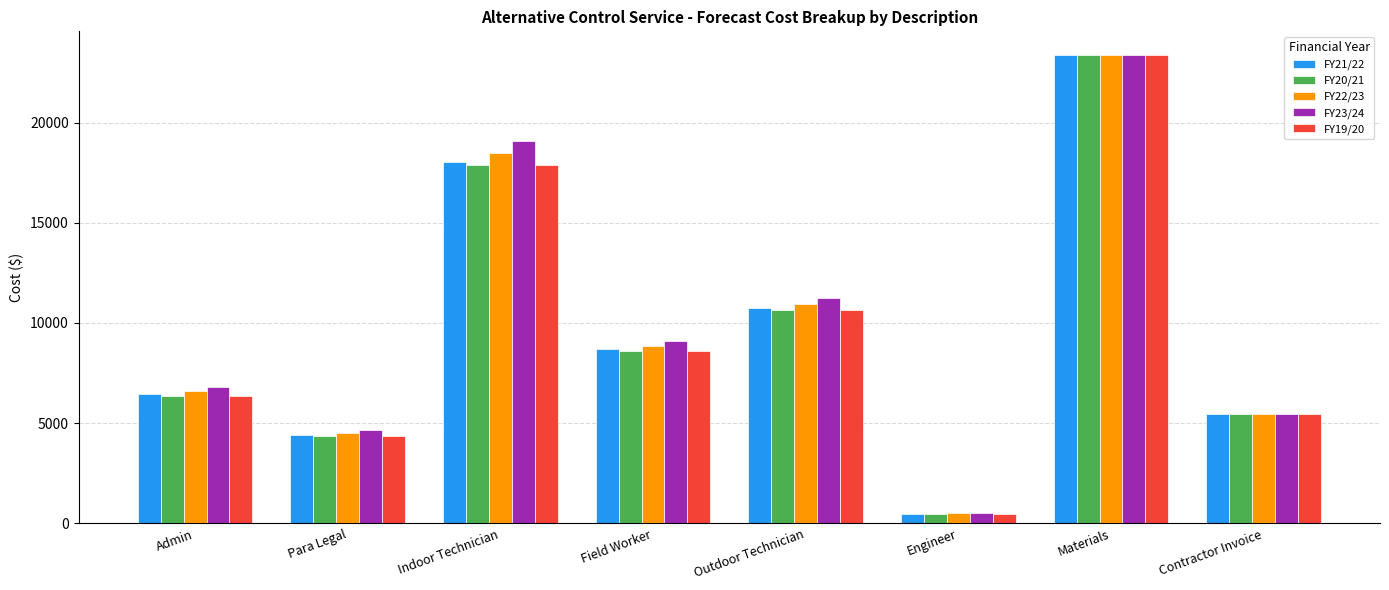

List the labels in order of FY21/22 value, largest first.

Materials, Indoor Technician, Outdoor Technician, Field Worker, Admin, Contractor Invoice, Para Legal, Engineer